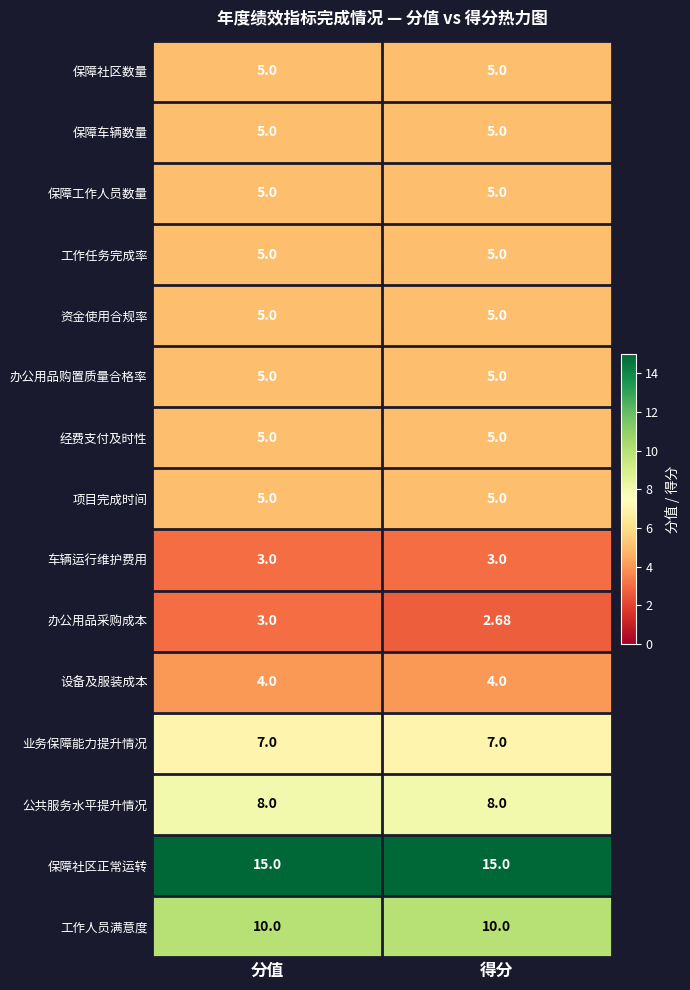

At which category does the chart reach its minimum across all series?

得分